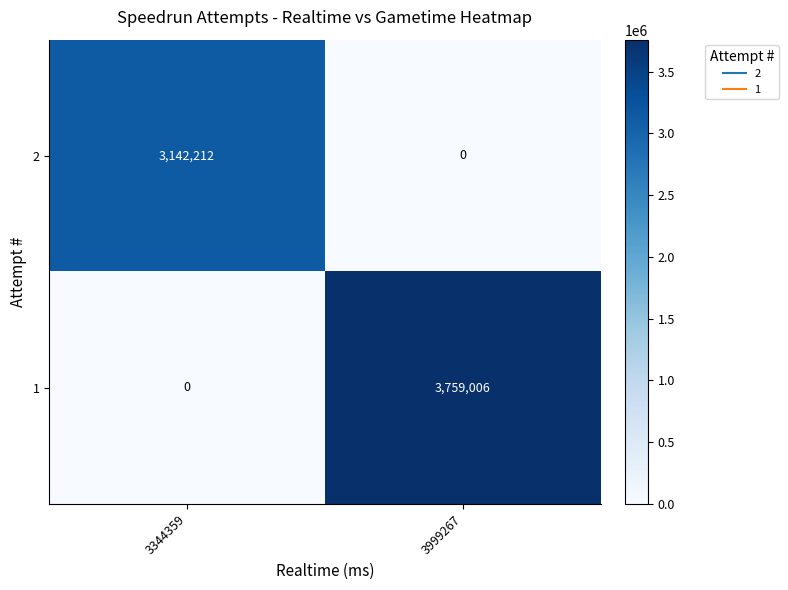

Reading left to right, what are all the values shown in this chart?

2: 3142212	0
1: 0	3759006